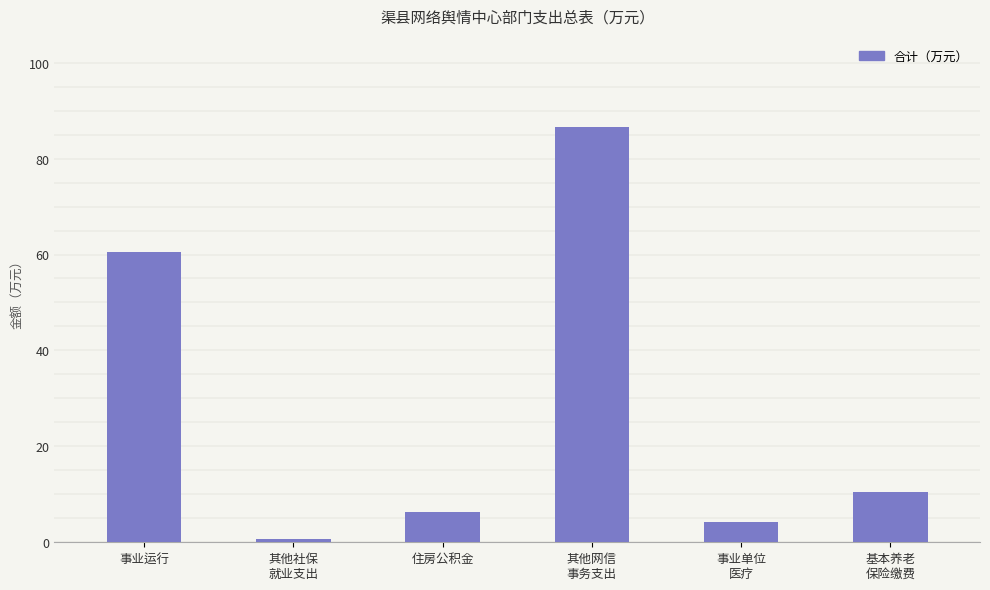

What is the label of the 5th bar from the left?

事业单位
医疗